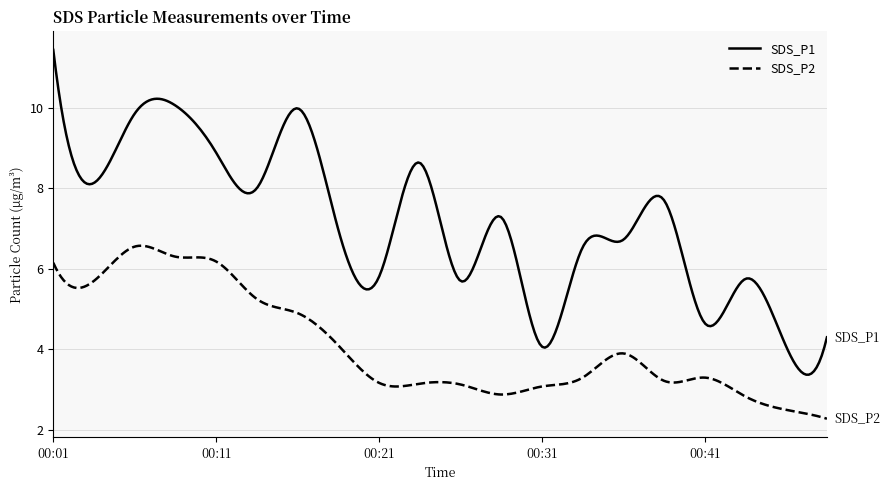

What is the minimum value shown in the chart?

2.3